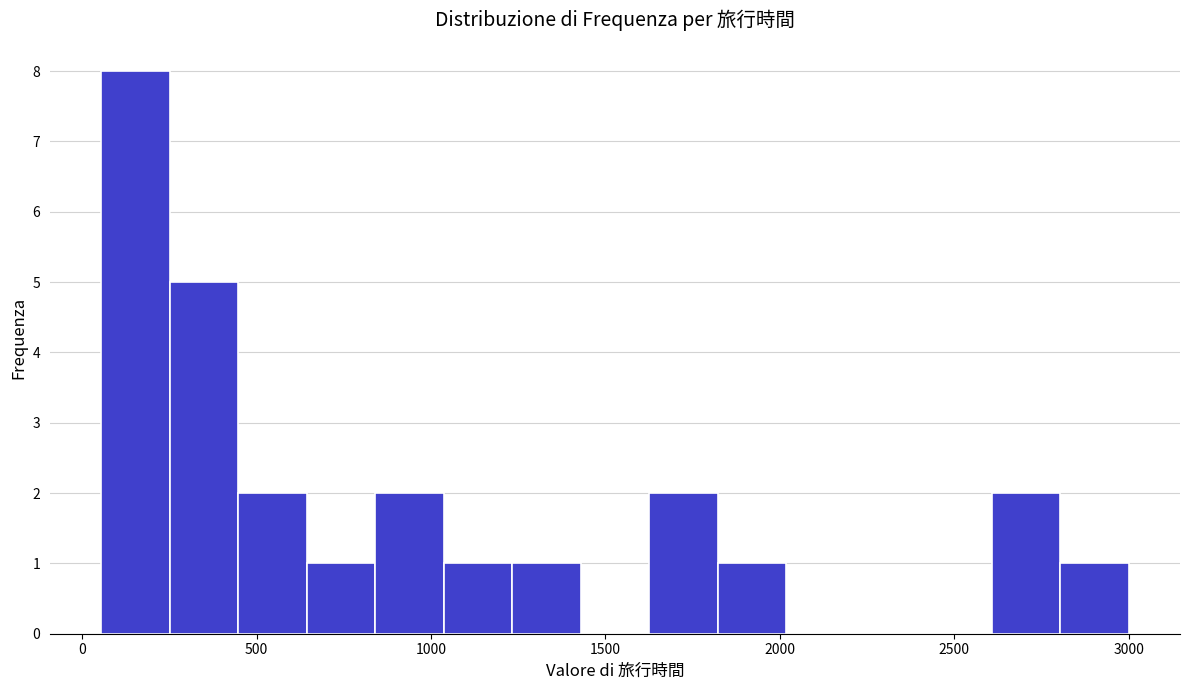

Around what value on the x-axis is the tallest bar? Give the approximate position of its centre, as read against the axis.

150